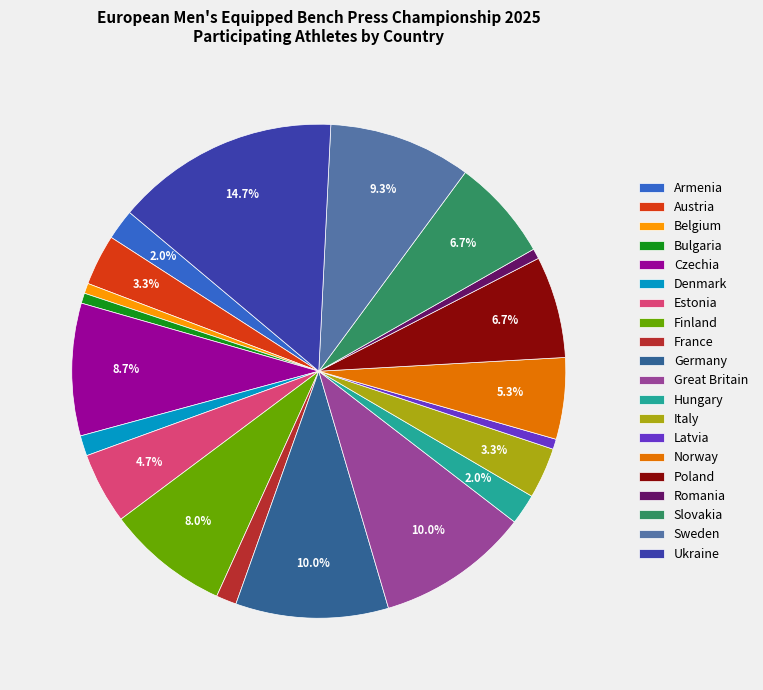

To the nearest percent, what is the difference between the largest and smallest slice percentages?

14%